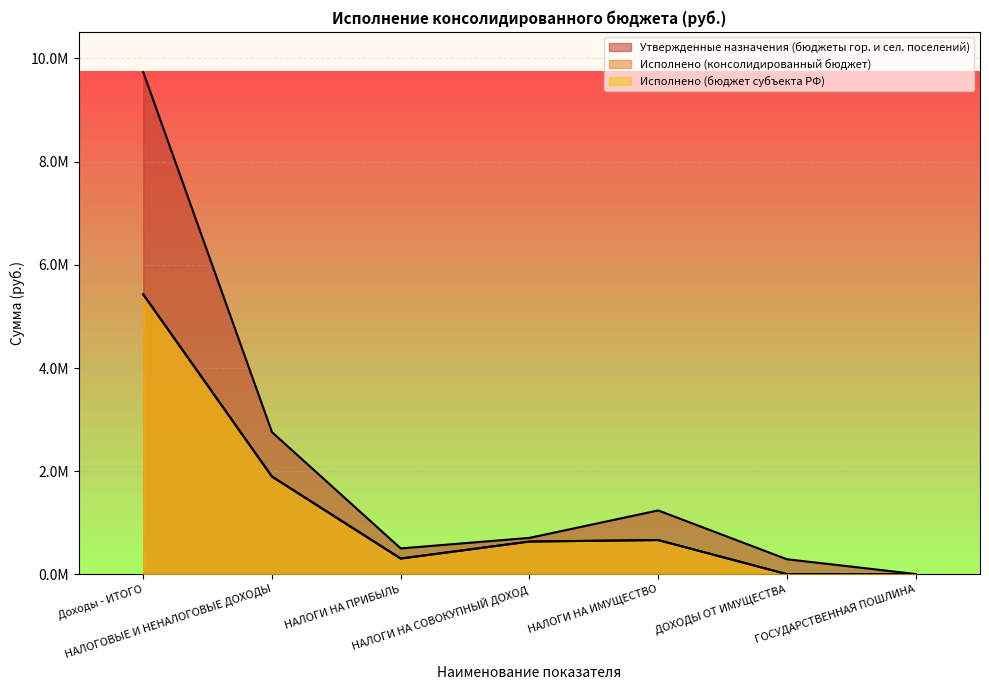

What is the difference between the maximum and minimum values in the Исполнено (консолидированный бюджет) series?

5423078.3